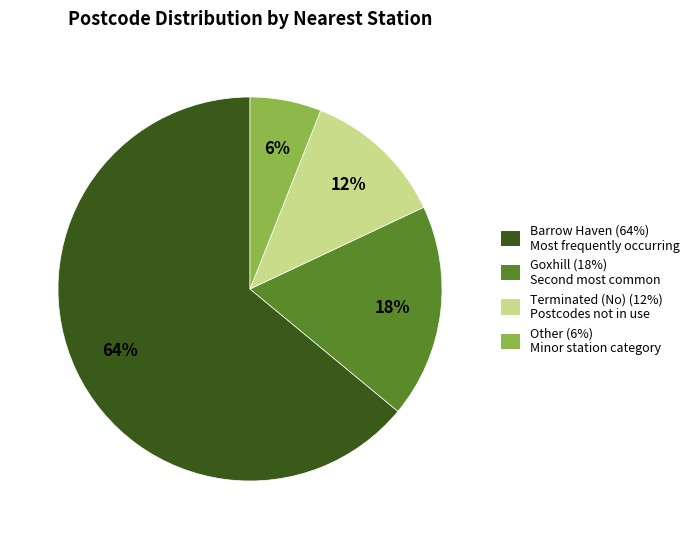

Is there a majority slice in this chart?

Yes